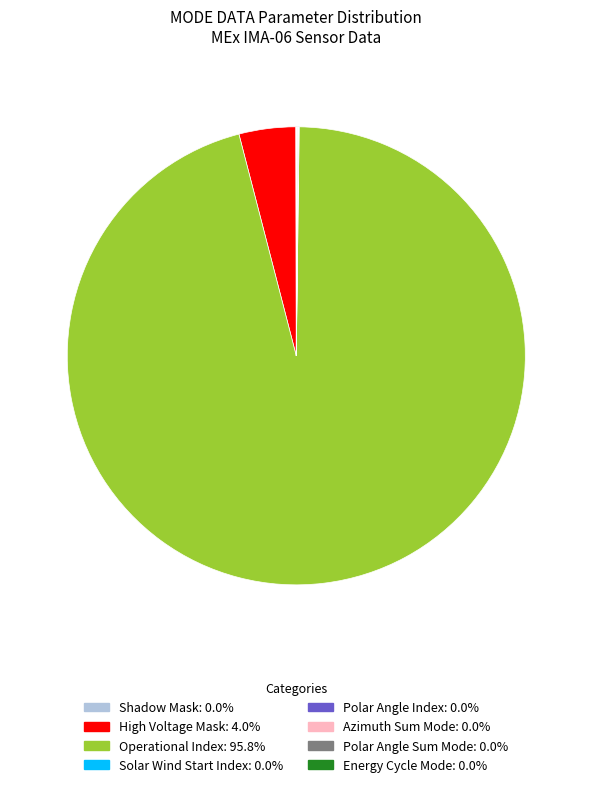

Which slice is the largest?

Operational Index